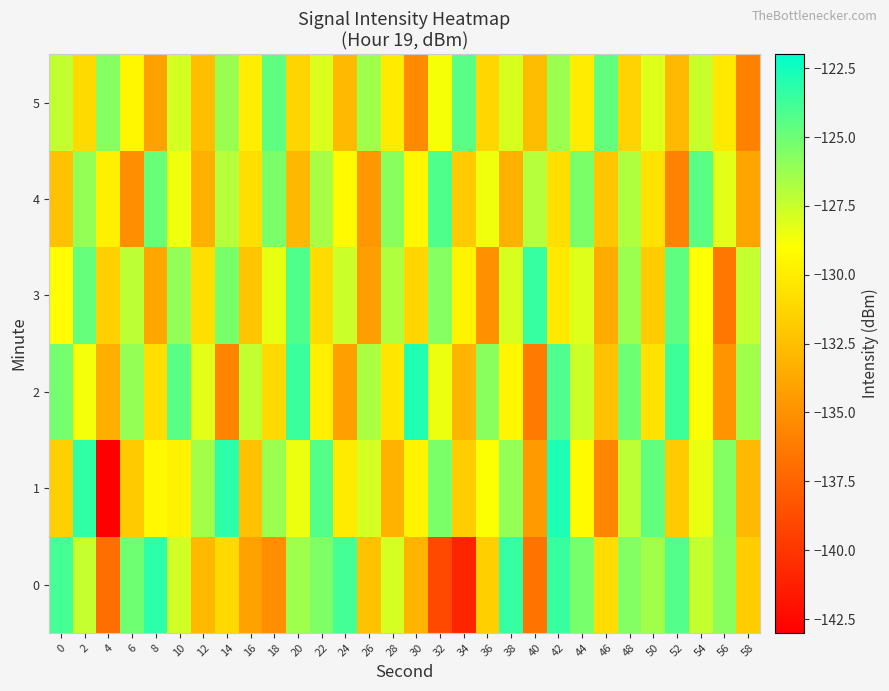

Rank the series by their maximum value, from lowest to highest.

5, 4, 3, 0, 2, 1